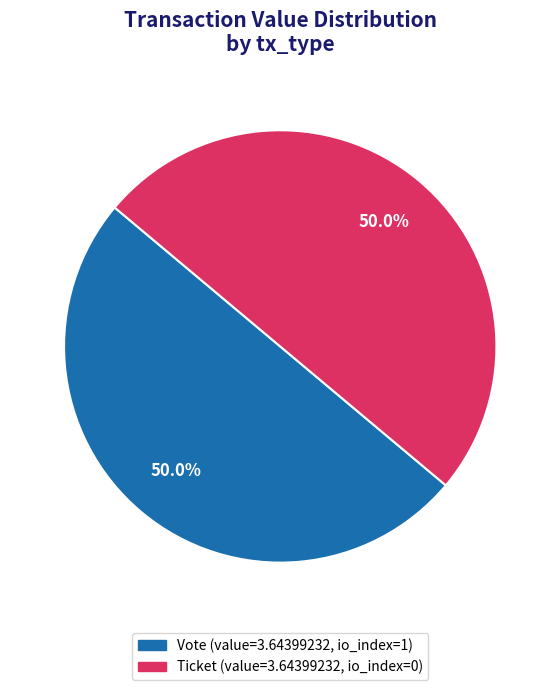

Which category has the smallest portion of the pie?

Ticket (io_index=0)